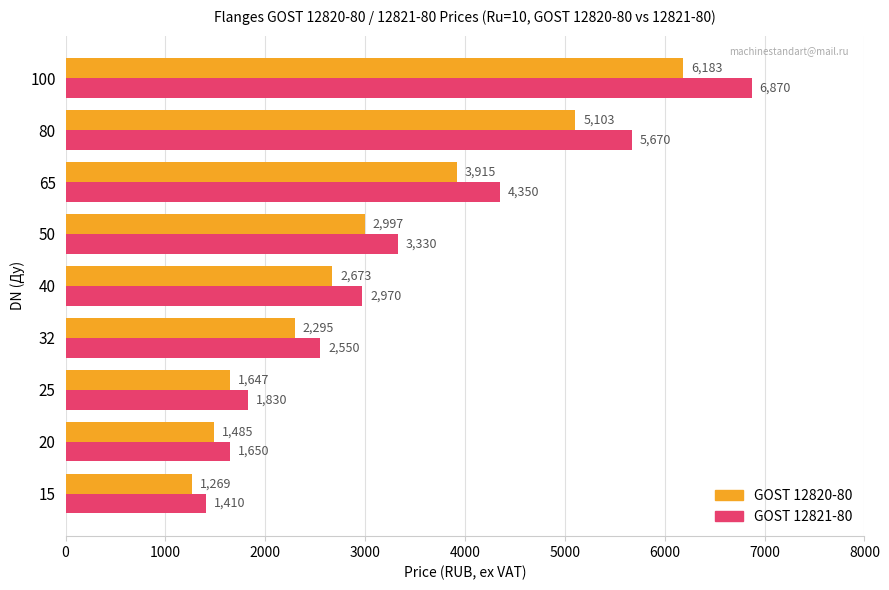

What is the greatest value displayed?

6870